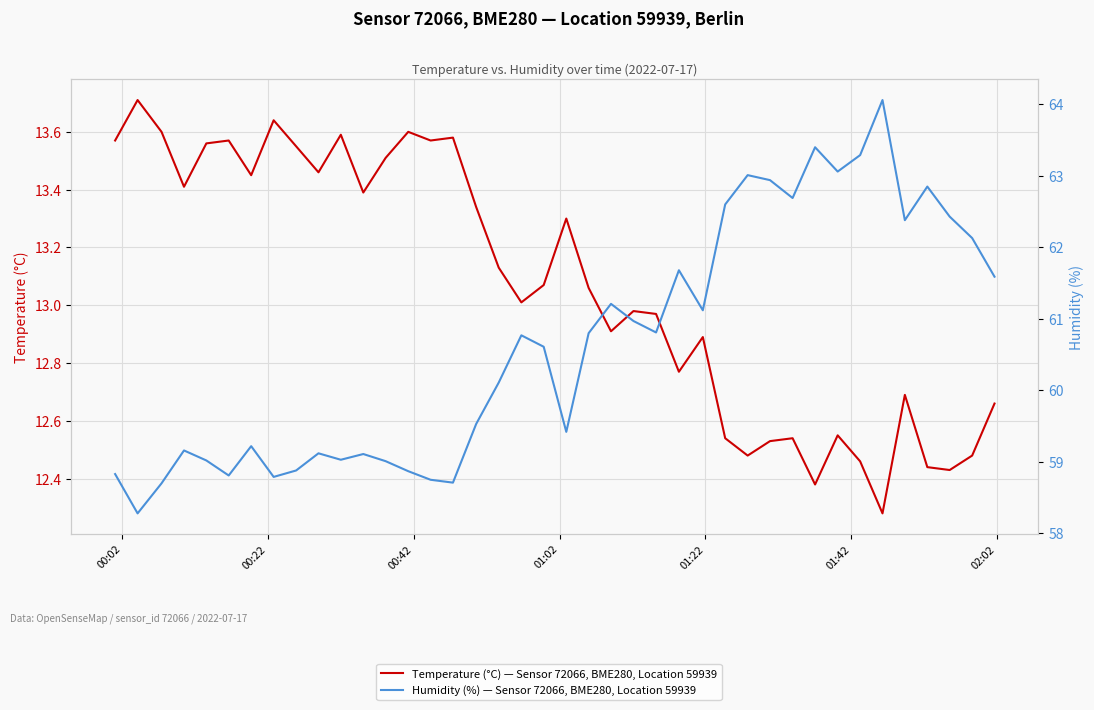

True or false: Humidity (%) — Sensor 72066, BME280, Location 59939 and Temperature (°C) — Sensor 72066, BME280, Location 59939 cross at least once.

False